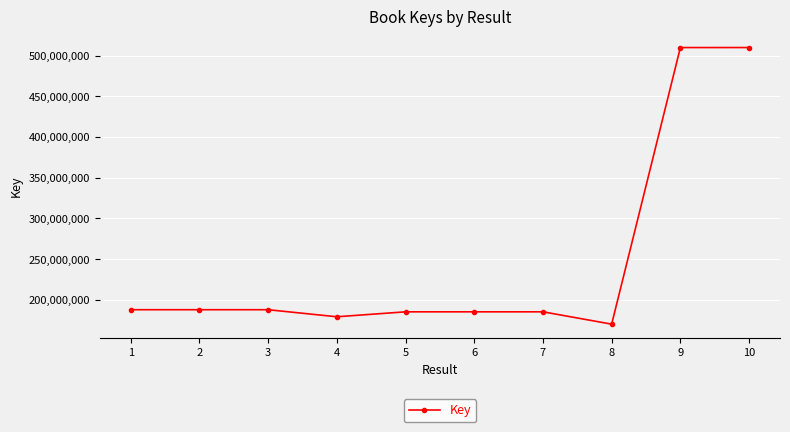

At which label does the data first exceed 187845324?

1